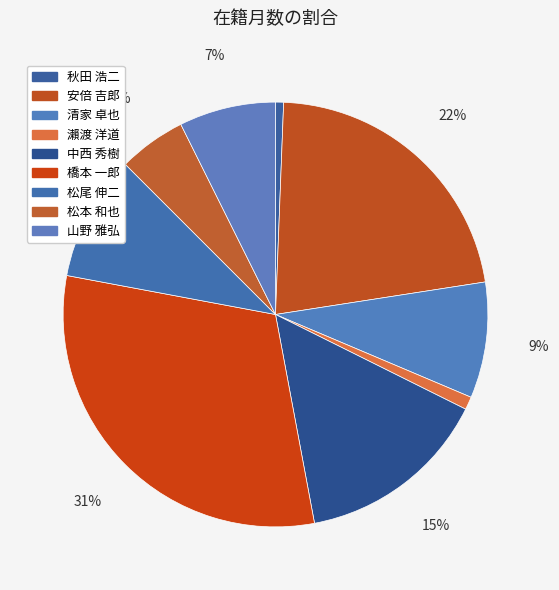

Is it true that 山野 雅弘 is 15% of the pie?

False